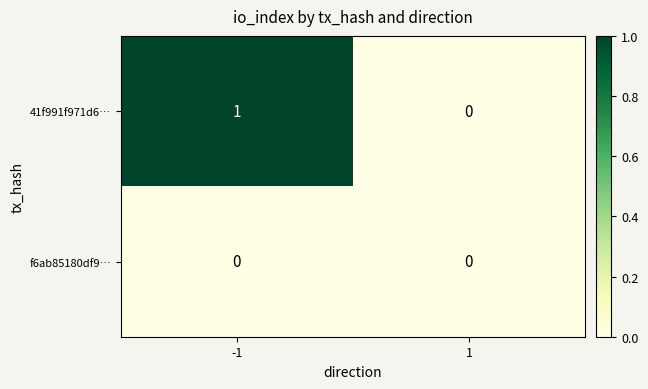

How many data points does each series have?

2